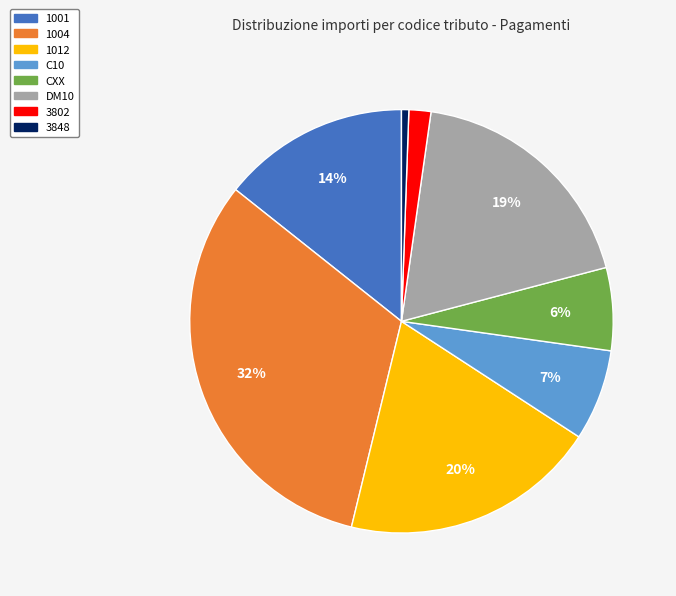

Is there any slice that represents more than half of the pie?

No